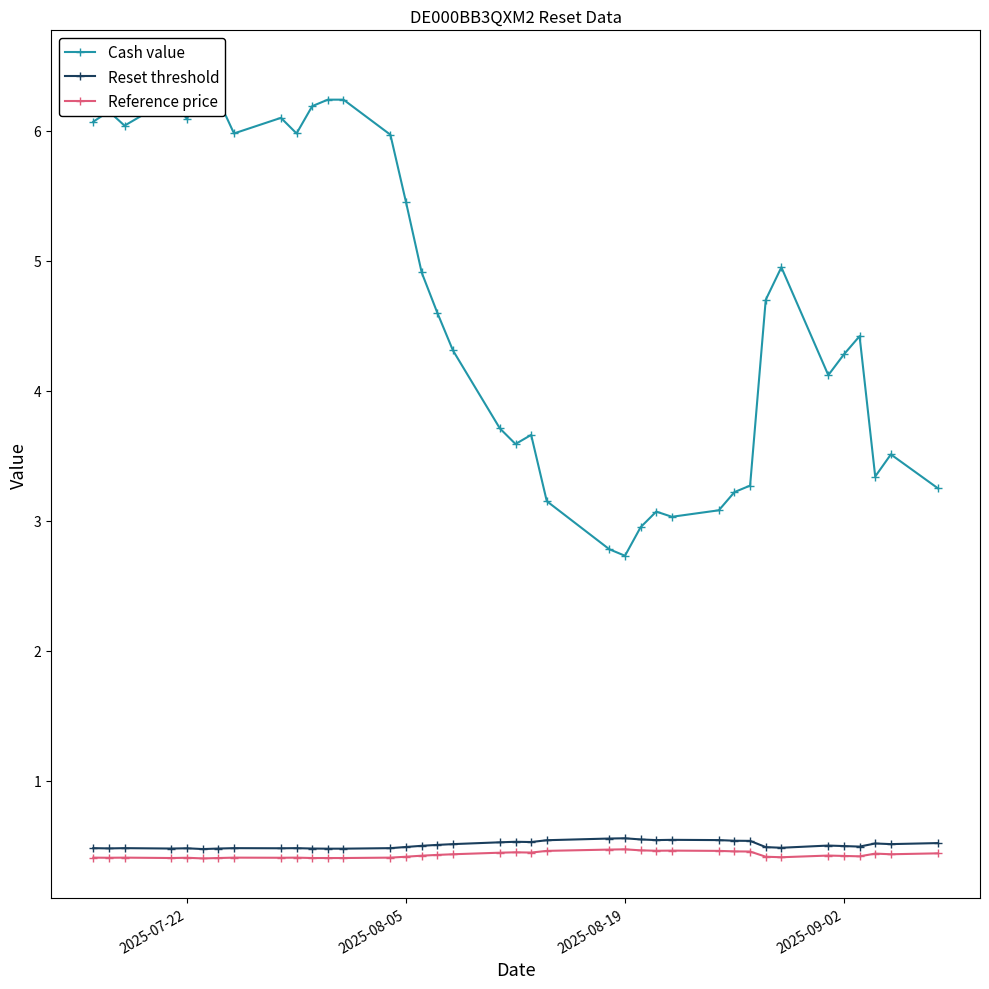

How many Reference price values are between 0 and 1?

38